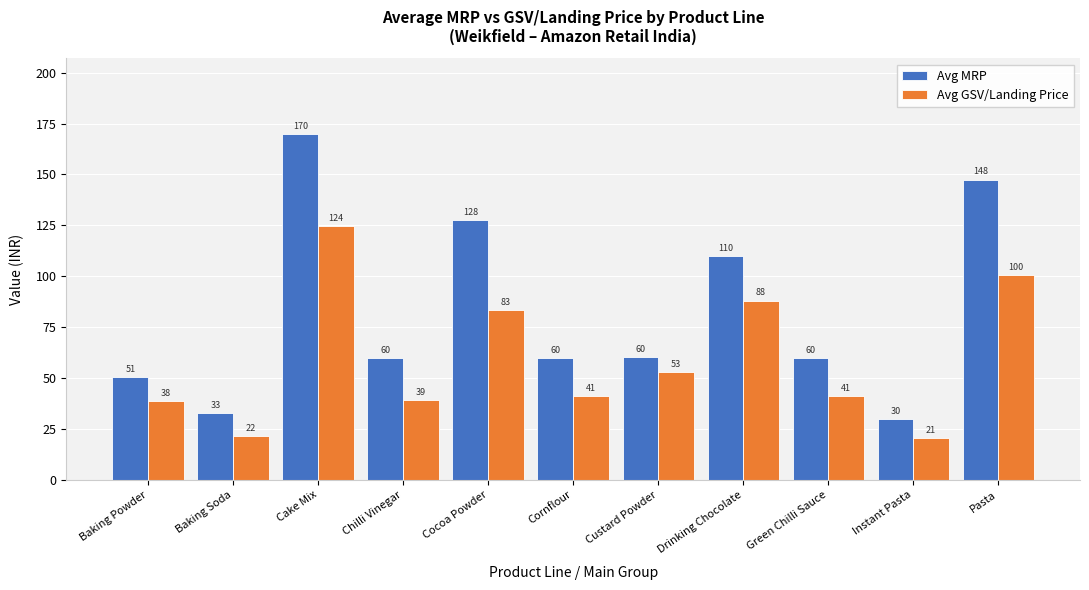

What is the maximum value for Avg MRP?

169.7